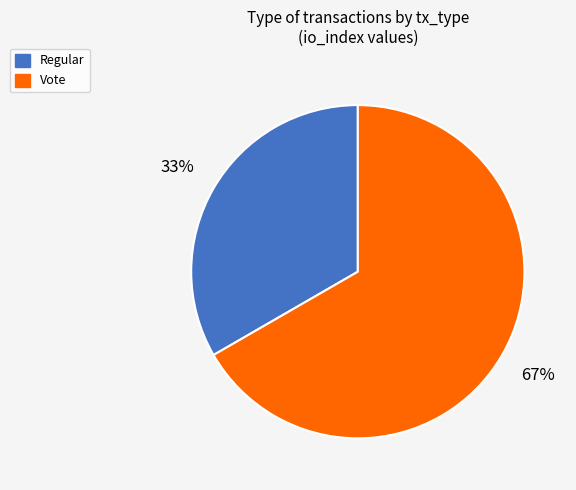

Count the number of slices in the pie.

2